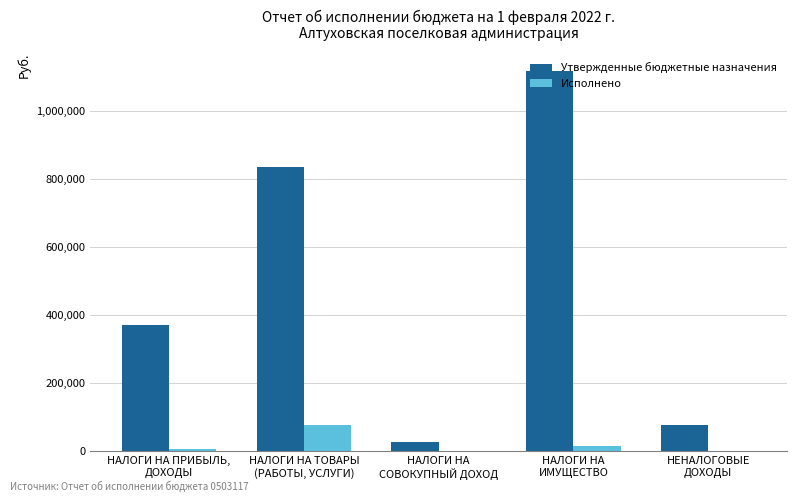

Reading right to left, list all the values displayed in this chart.

Утвержденные бюджетные назначения: НЕНАЛОГОВЫЕ
ДОХОДЫ=77800.0	НАЛОГИ НА
ИМУЩЕСТВО=1118000.0	НАЛОГИ НА
СОВОКУПНЫЙ ДОХОД=26200.0	НАЛОГИ НА ТОВАРЫ
(РАБОТЫ, УСЛУГИ)=836000.0	НАЛОГИ НА ПРИБЫЛЬ,
ДОХОДЫ=370700.0
Исполнено: НЕНАЛОГОВЫЕ
ДОХОДЫ=0.0	НАЛОГИ НА
ИМУЩЕСТВО=16393.3	НАЛОГИ НА
СОВОКУПНЫЙ ДОХОД=0.0	НАЛОГИ НА ТОВАРЫ
(РАБОТЫ, УСЛУГИ)=78306.9	НАЛОГИ НА ПРИБЫЛЬ,
ДОХОДЫ=5378.0